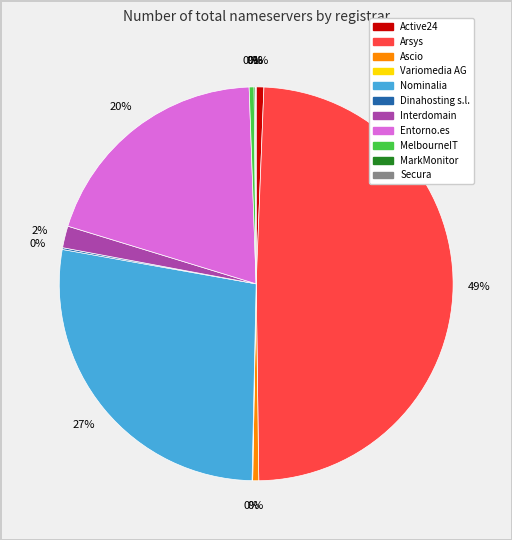

The Active24 slice represents 13% of the pie. True or false?

False